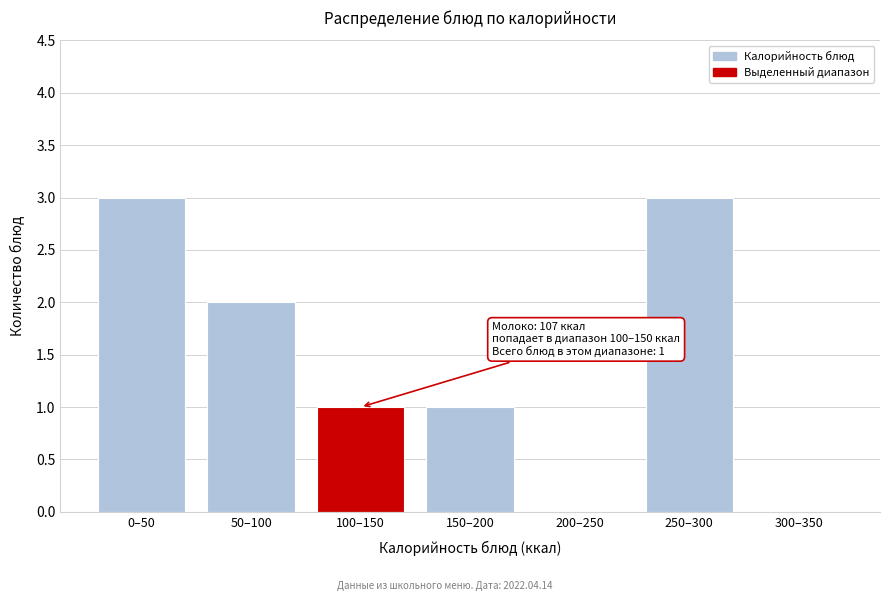

Reading left to right, extract all data points from this chart.

0–50=3	50–100=2	100–150=1	150–200=1	200–250=0	250–300=3	300–350=0